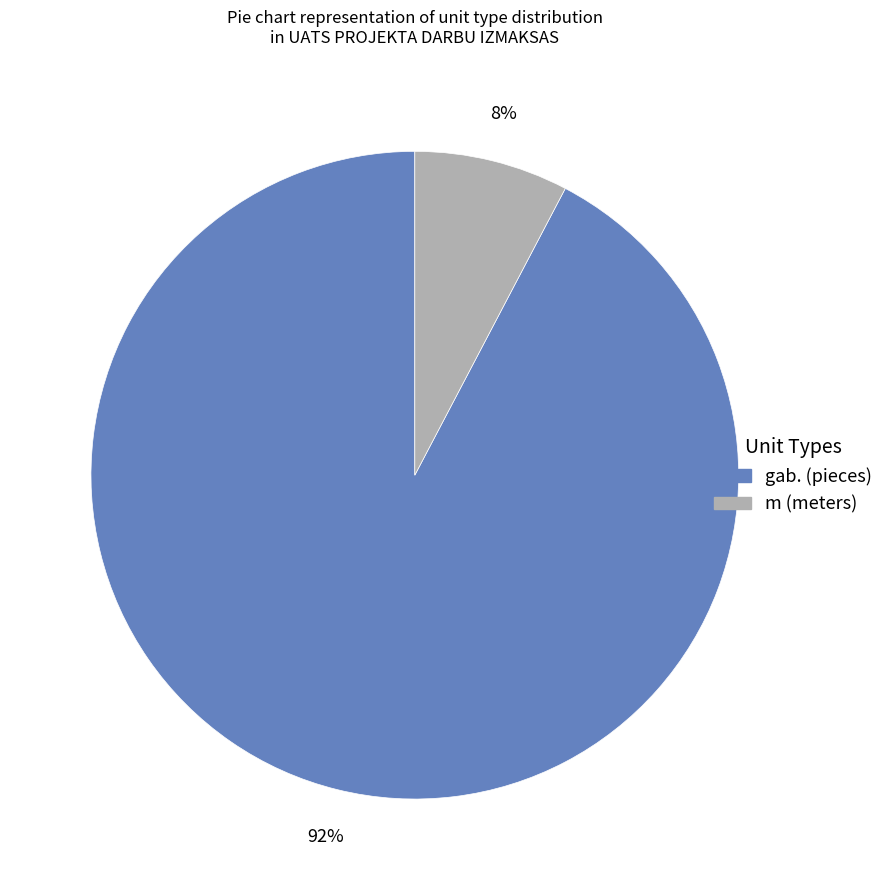

To the nearest percent, what portion does gab. represent?

92%